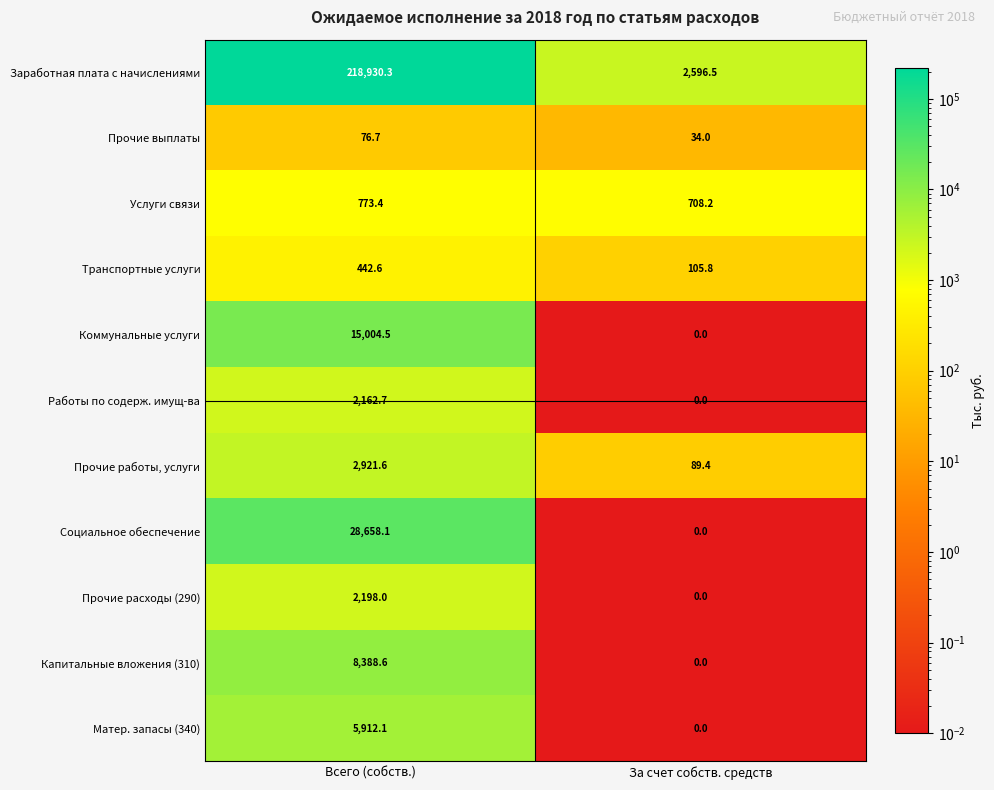

List the series in order of their peak value, highest first.

Заработная плата с начислениями, Социальное обеспечение, Коммунальные услуги, Капитальные вложения (310), Матер. запасы (340), Прочие работы, услуги, Прочие расходы (290), Работы по содерж. имущ-ва, Услуги связи, Транспортные услуги, Прочие выплаты